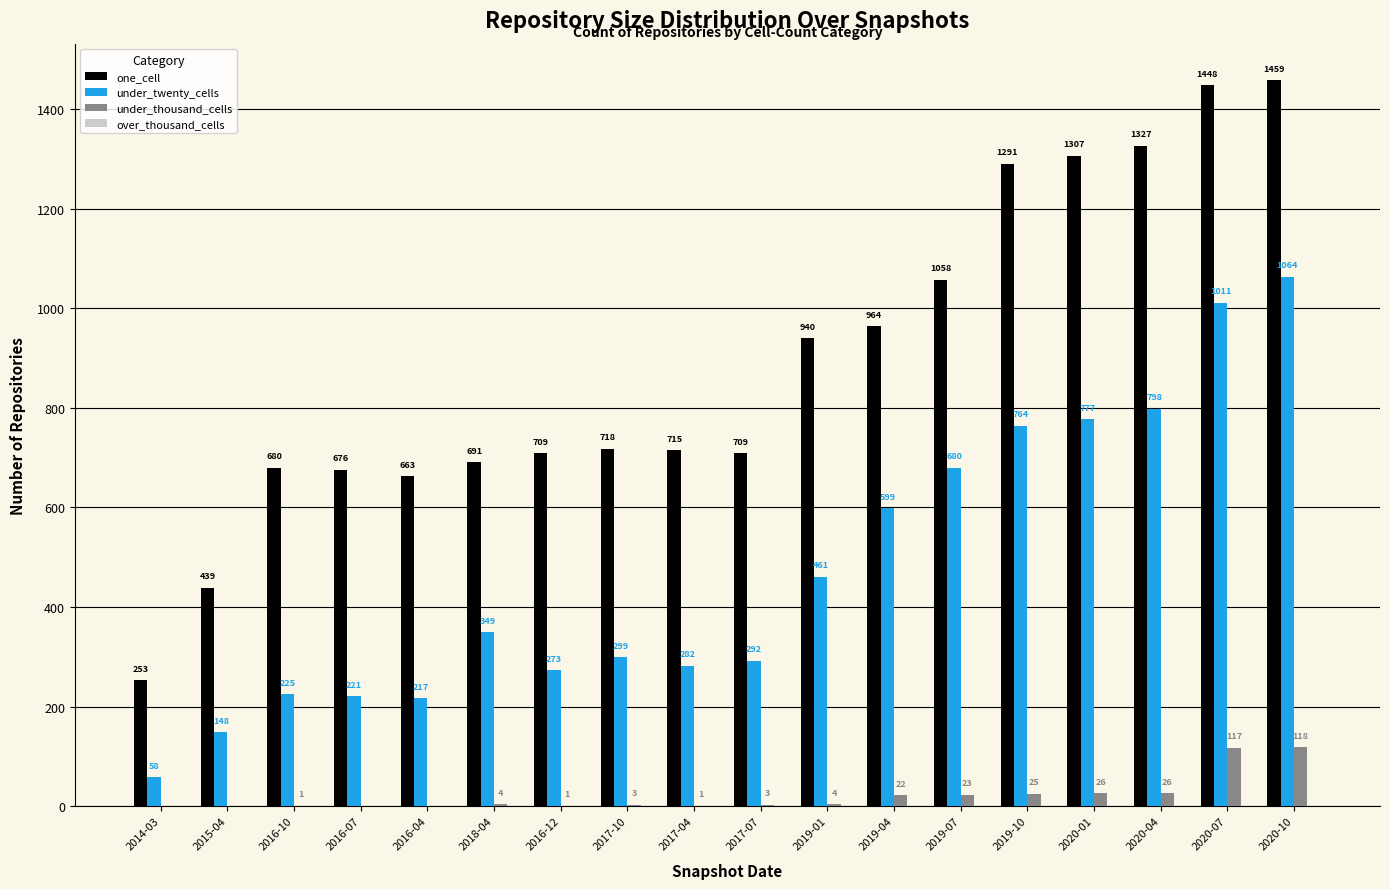

What is the average value of the under_twenty_cells series?

473